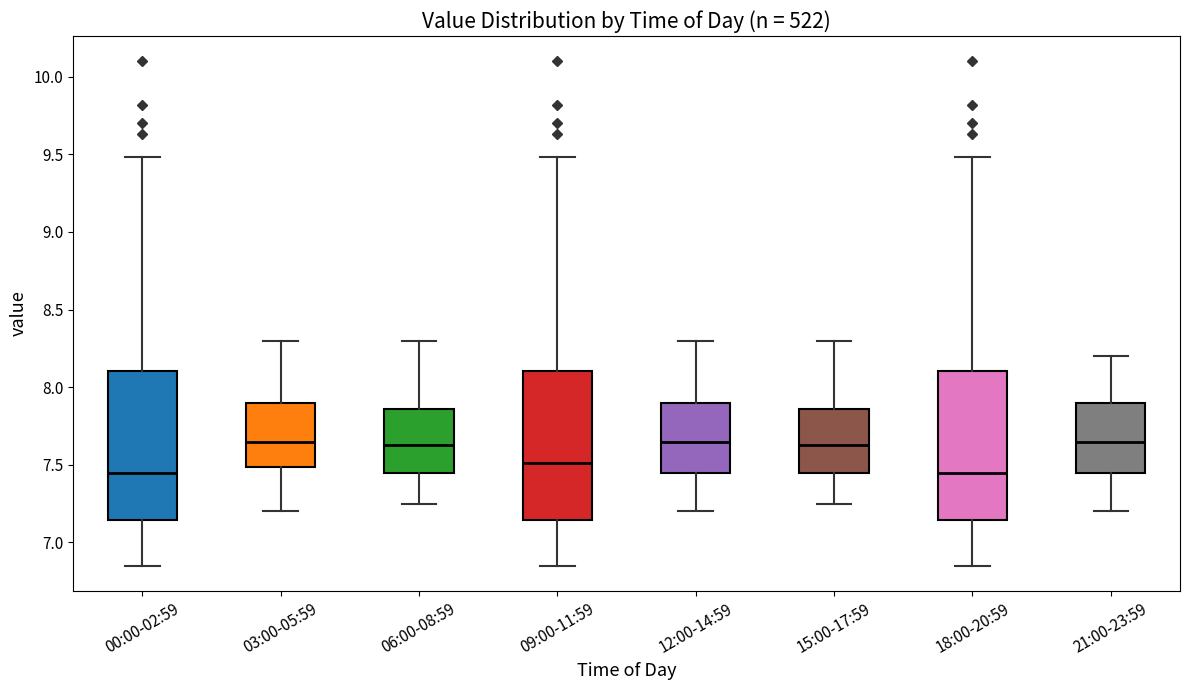

Reading left to right, read every box against the y-axis: the position of its median line, the range the box covers, and the ends of its whiskers. The values are not printed on the chart, so give them approximately, as read against the axis.

00:00-02:59: median 7.45, box 7.15 to 8.10, whiskers 6.85 to 9.50
03:00-05:59: median 7.65, box 7.50 to 7.90, whiskers 7.20 to 8.30
06:00-08:59: median 7.65, box 7.45 to 7.85, whiskers 7.25 to 8.30
09:00-11:59: median 7.50, box 7.15 to 8.10, whiskers 6.85 to 9.50
12:00-14:59: median 7.65, box 7.45 to 7.90, whiskers 7.20 to 8.30
15:00-17:59: median 7.65, box 7.45 to 7.85, whiskers 7.25 to 8.30
18:00-20:59: median 7.45, box 7.15 to 8.10, whiskers 6.85 to 9.50
21:00-23:59: median 7.65, box 7.45 to 7.90, whiskers 7.20 to 8.20